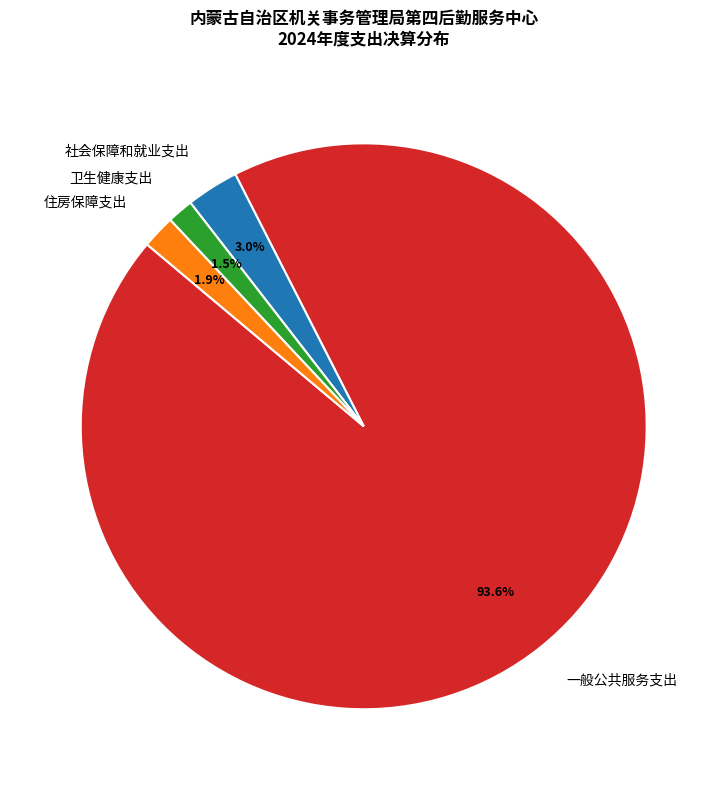

The 卫生健康支出 slice represents 11% of the pie. True or false?

False